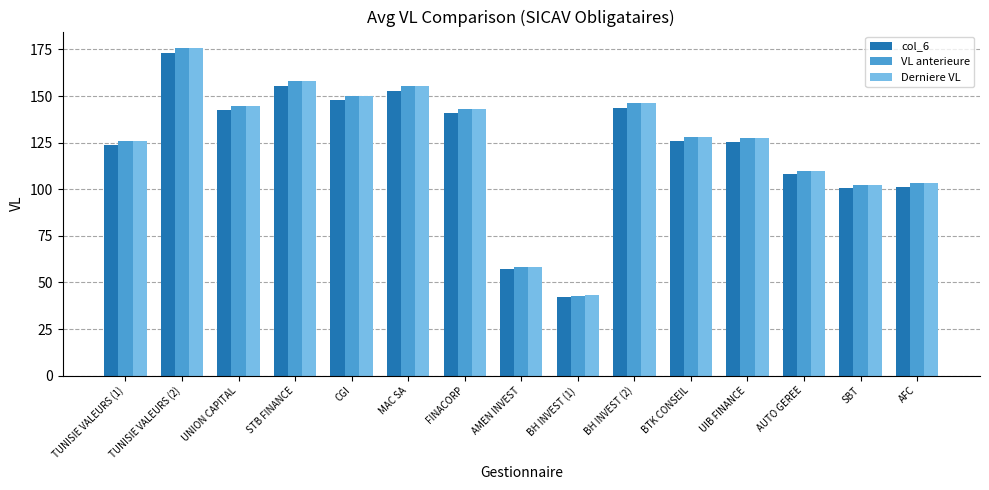

What position from the right is UIB FINANCE?

4